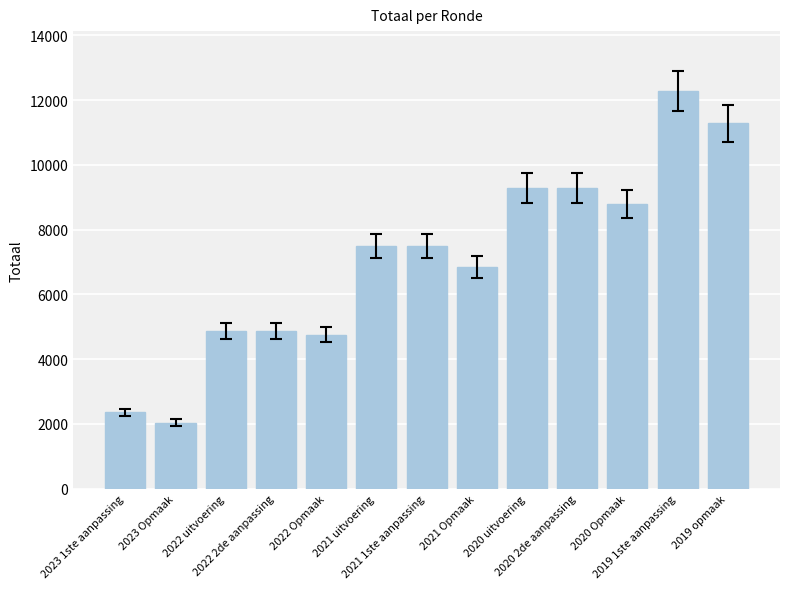

What is the difference between the second highest and second lowest values?

8922